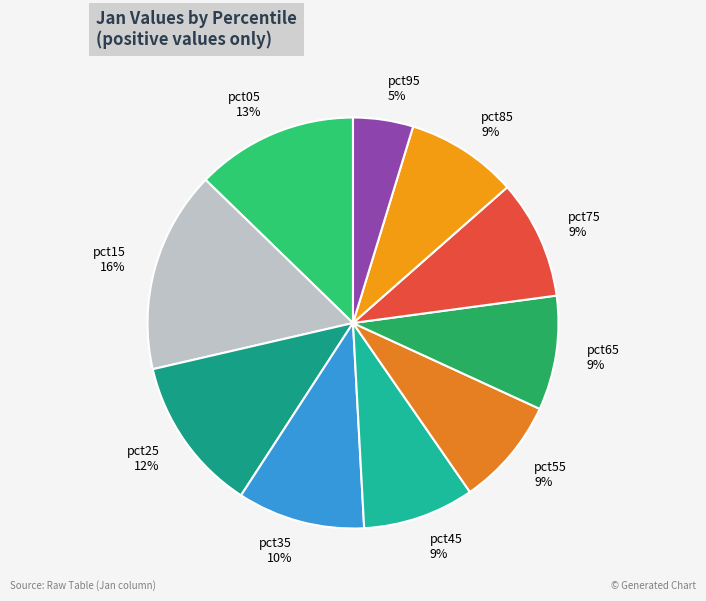

Which slice is the largest?

pct15